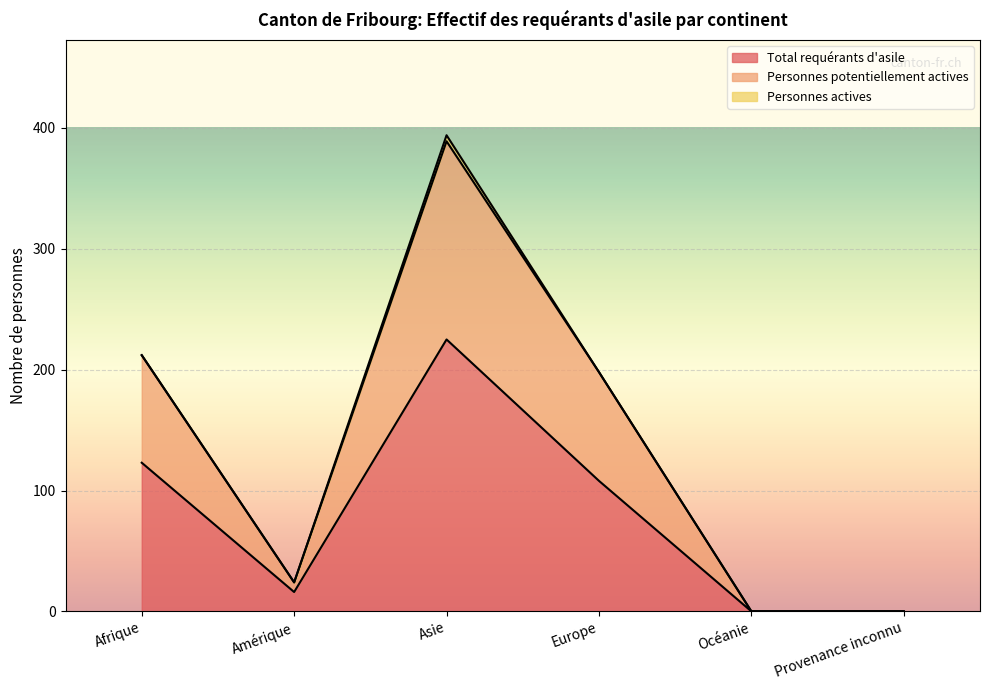

What is the highest value of the Total requérants d'asile series?

225